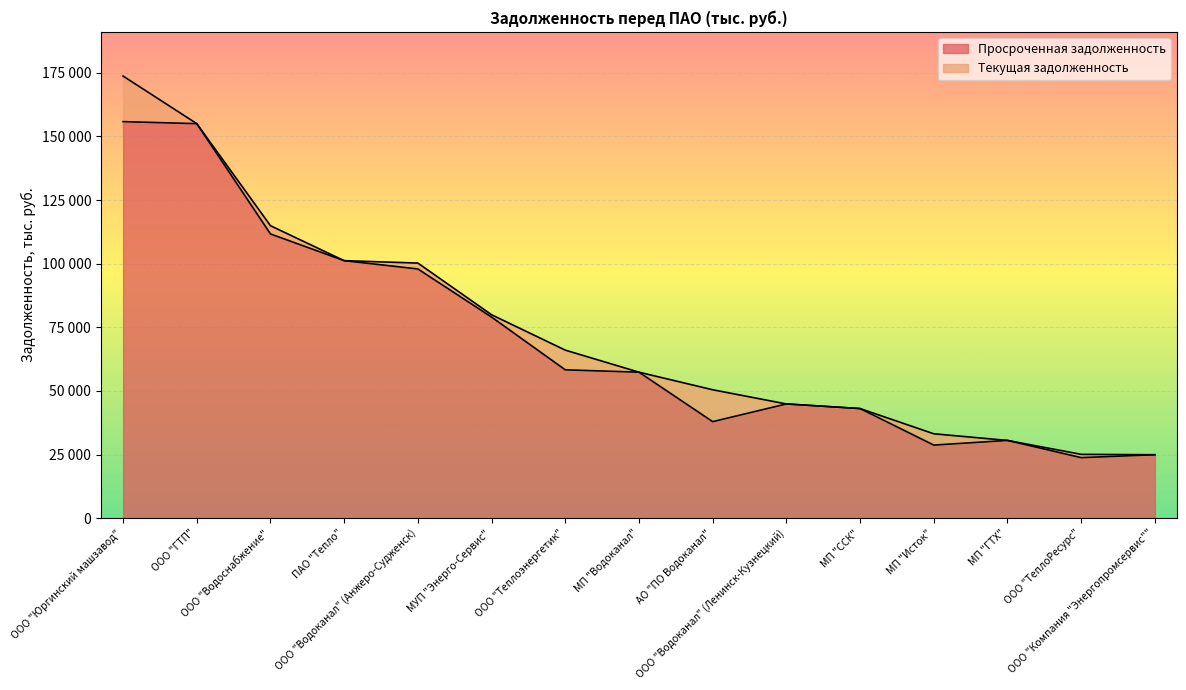

The chart shows a value of 12828 at МП "Исток". True or false?

False